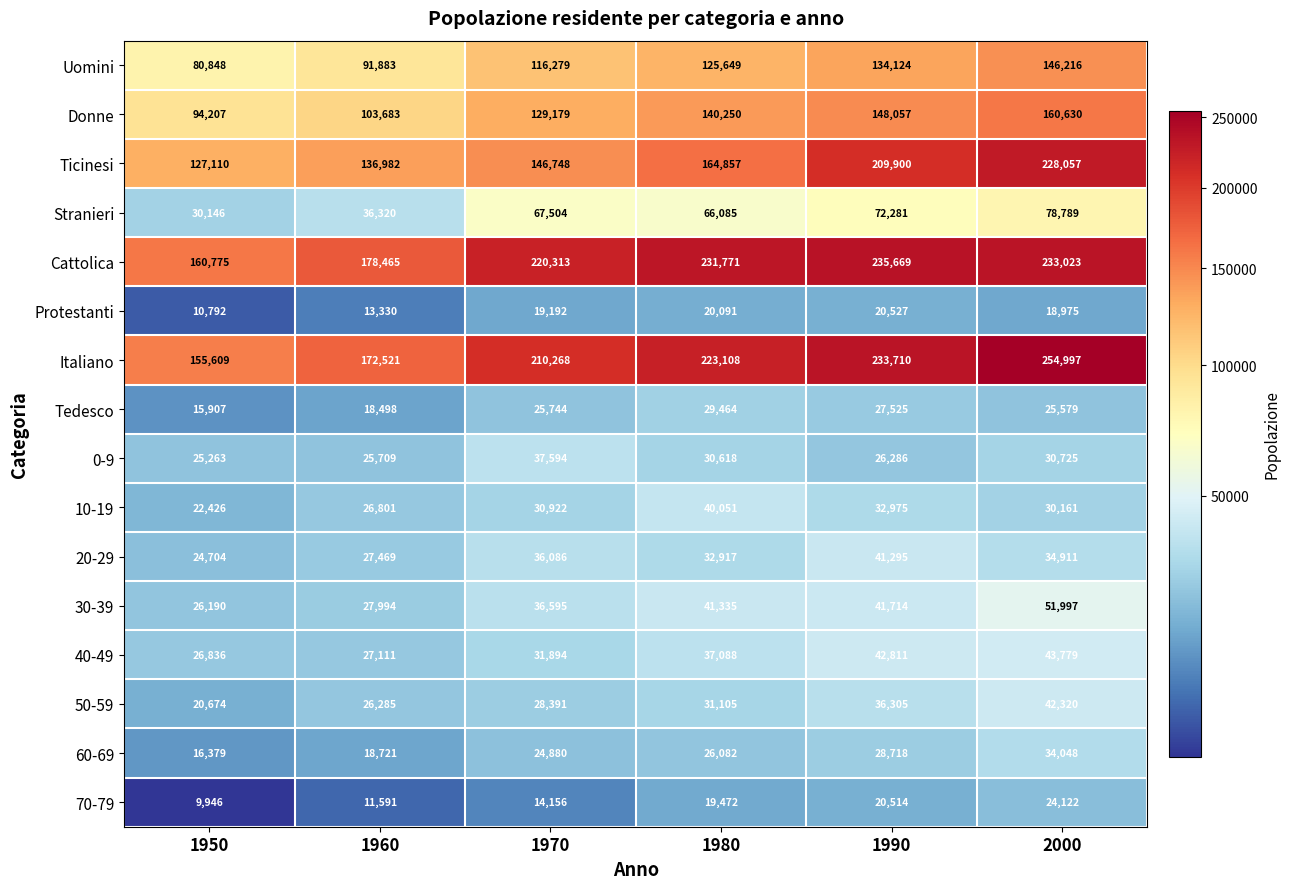

True or false: Donne has a value of 94207 at 1950.

True